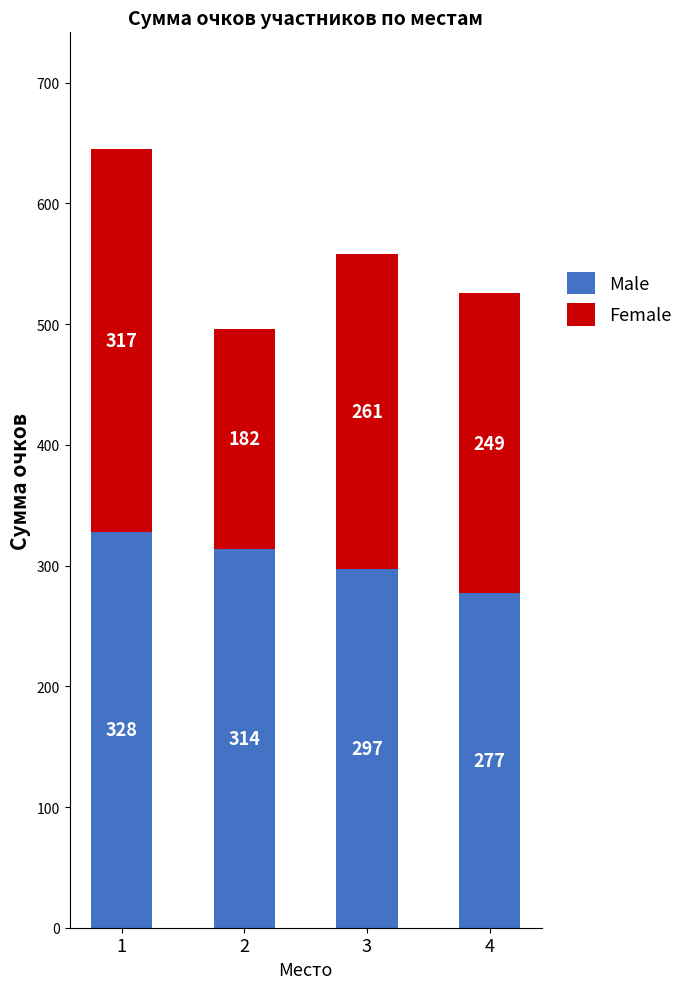

Is it true that Male equals 159 at 2?

False